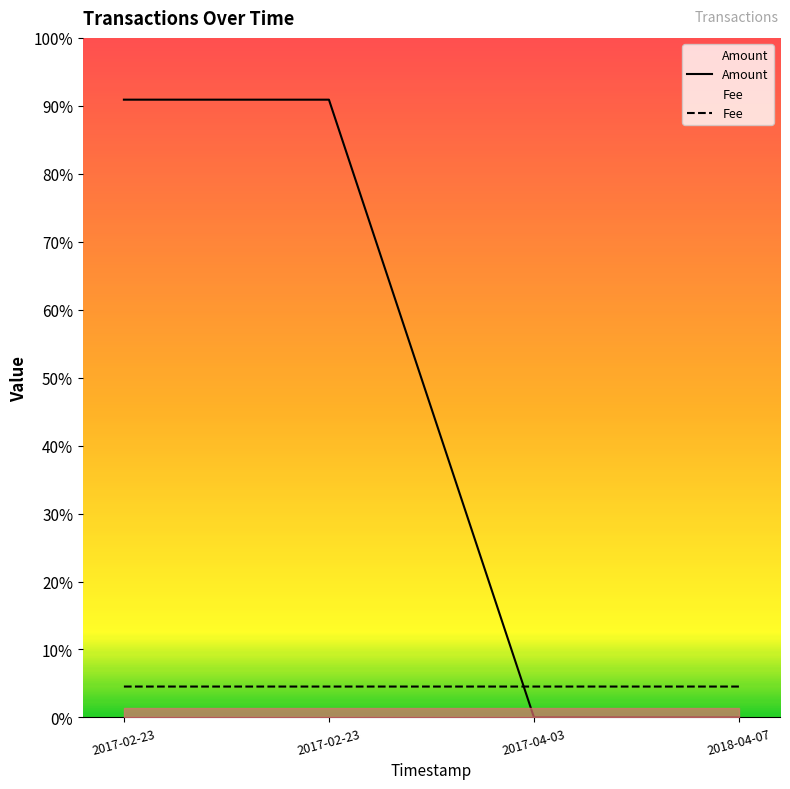

Does the chart display data point markers on the line(s)?

No